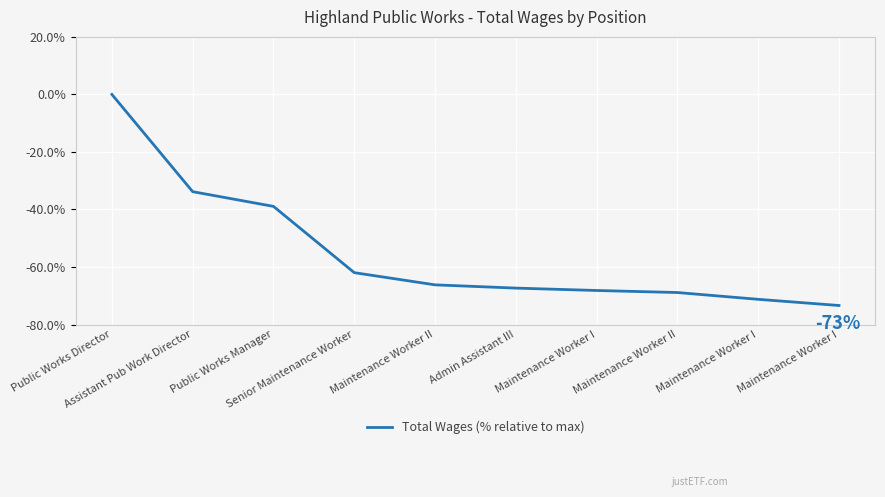

Reading left to right, what are all the values shown in this chart?

Public Works Director=0.0	Assistant Pub Work Director=-33.8	Public Works Manager=-38.9	Senior Maintenance Worker=-62.0	Maintenance Worker II=-66.2	Admin Assistant III=-67.3	Maintenance Worker I=-68.2	Maintenance Worker II=-68.9	Maintenance Worker I=-71.2	Maintenance Worker I=-73.4